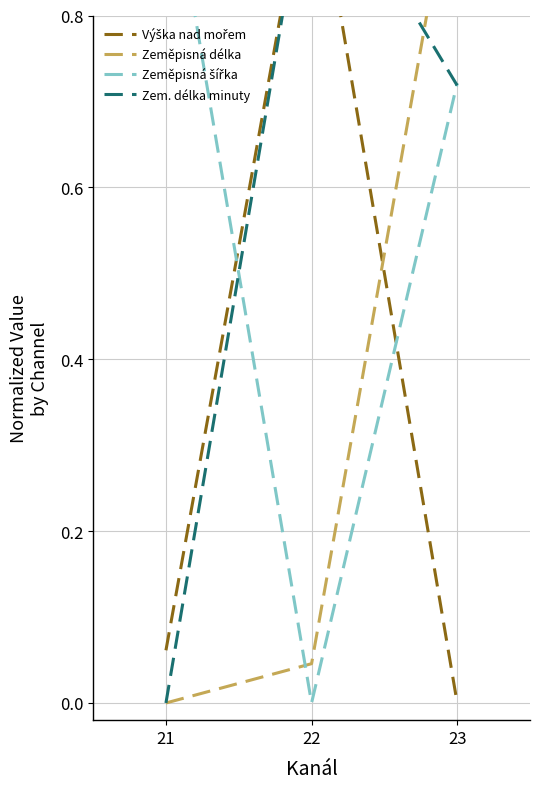

True or false: Zeměpisná délka has a value of 1.4 at 23.

False